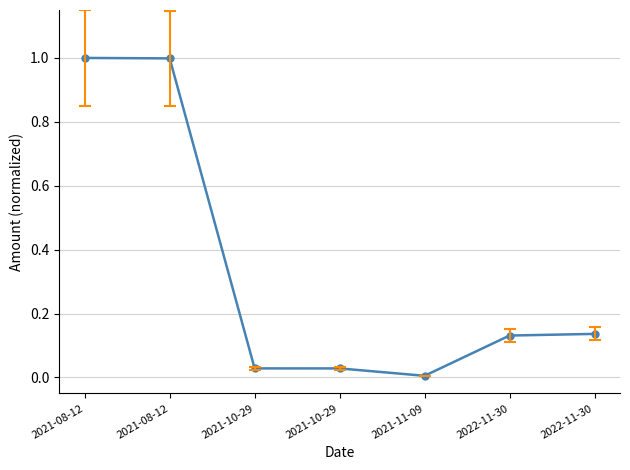

Does the chart have visible grid lines?

Yes